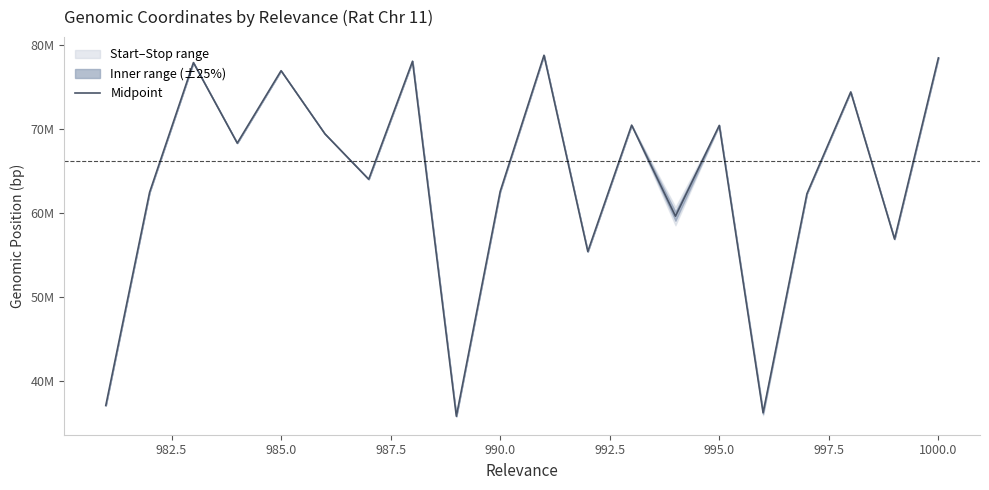

True or false: the data shows 70445159.0 at 995.0.

True